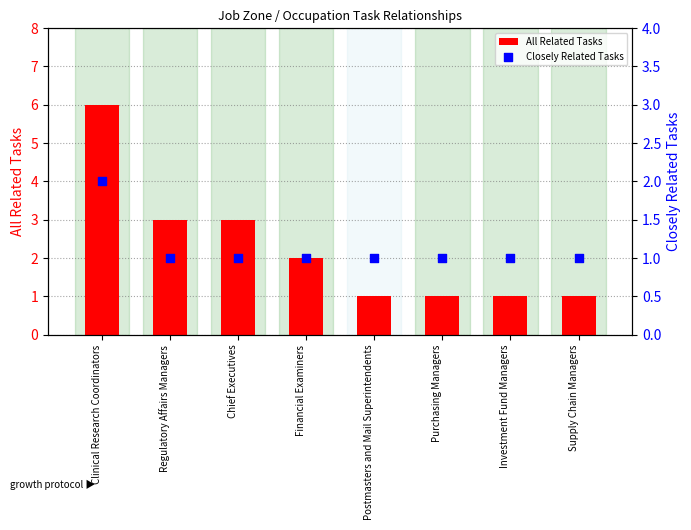

At which category is the sum across all series the highest?

Clinical Research Coordinators